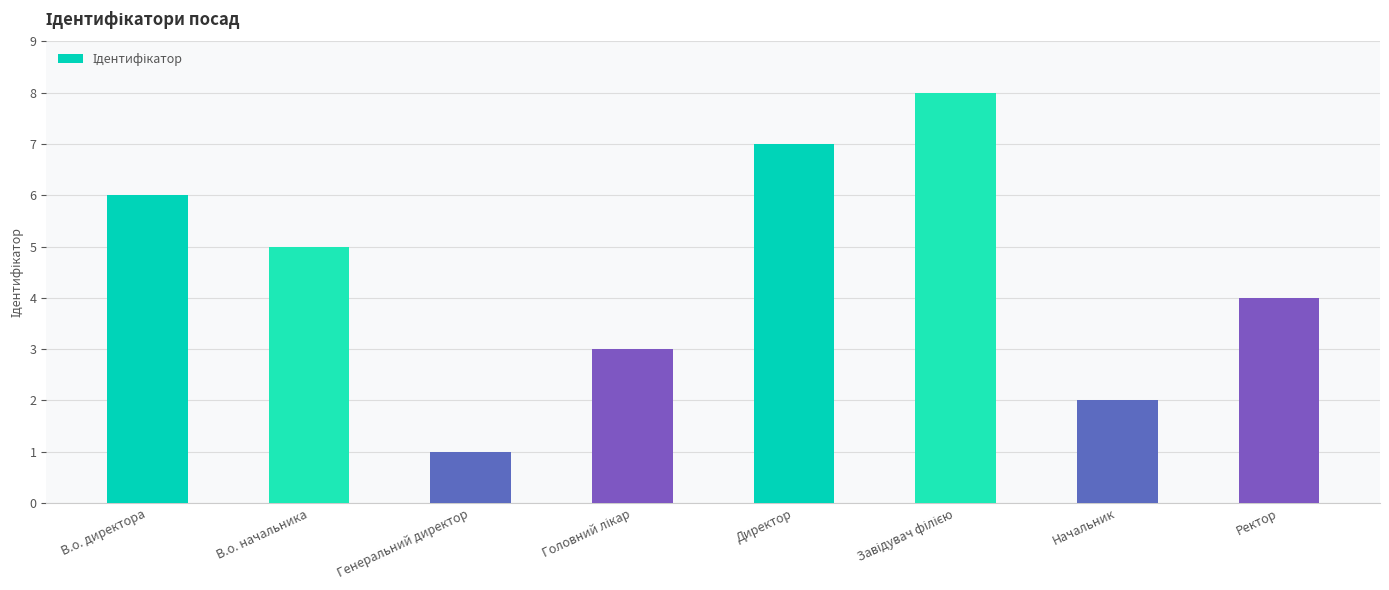

Which has a higher value, В.о. директора or Ректор?

В.о. директора